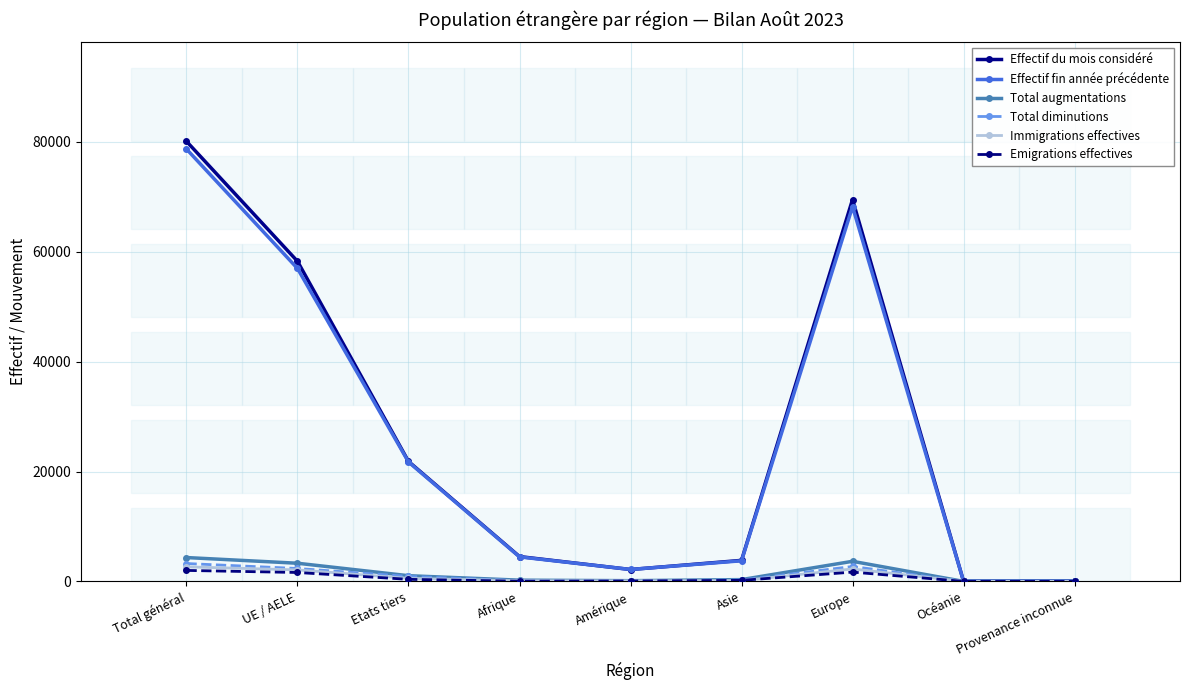

Which series has the widest spread of values?

Effectif du mois considéré